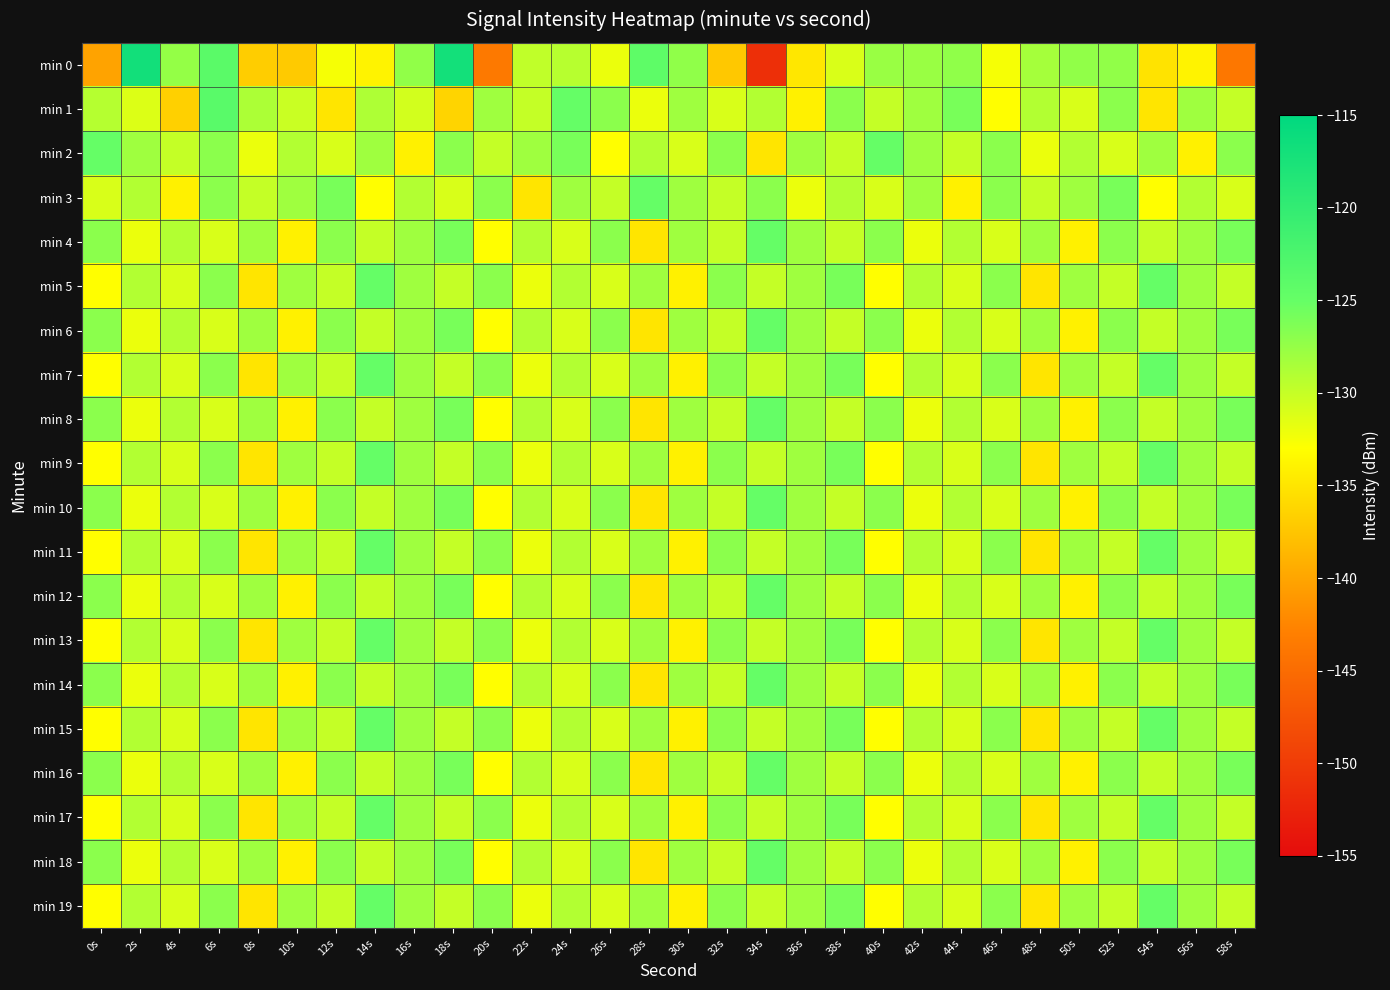

Reading left to right, what are all the values shown in this chart?

min 0: 0s=-140.2	2s=-116.8	4s=-127.5	6s=-123.8	8s=-136.9	10s=-137.2	12s=-132.6	14s=-133.9	16s=-127.3	18s=-117.0	20s=-143.6	22s=-129.7	24s=-129.2	26s=-132.0	28s=-124.3	30s=-127.2	32s=-137.3	34s=-151.4	36s=-134.8	38s=-131.1	40s=-127.7	42s=-127.7	44s=-127.2	46s=-132.5	48s=-128.3	50s=-127.3	52s=-127.3	54s=-135.2	56s=-133.9	58s=-143.8
min 1: 0s=-129.2	2s=-131.2	4s=-136.7	6s=-123.8	8s=-128.7	10s=-130.2	12s=-135.0	14s=-128.8	16s=-130.7	18s=-136.4	20s=-128.0	22s=-130.0	24s=-125.0	26s=-127.0	28s=-132.0	30s=-128.0	32s=-131.0	34s=-129.0	36s=-134.0	38s=-127.0	40s=-130.0	42s=-128.0	44s=-126.0	46s=-133.0	48s=-129.0	50s=-131.0	52s=-127.0	54s=-135.0	56s=-128.0	58s=-130.0
min 2: 0s=-125.0	2s=-128.0	4s=-130.0	6s=-127.0	8s=-132.0	10s=-129.0	12s=-131.0	14s=-128.0	16s=-134.0	18s=-127.0	20s=-130.0	22s=-128.0	24s=-126.0	26s=-133.0	28s=-129.0	30s=-131.0	32s=-127.0	34s=-135.0	36s=-128.0	38s=-130.0	40s=-125.0	42s=-128.0	44s=-130.0	46s=-127.0	48s=-132.0	50s=-129.0	52s=-131.0	54s=-128.0	56s=-134.0	58s=-127.0
min 3: 0s=-131.0	2s=-129.0	4s=-134.0	6s=-127.0	8s=-130.0	10s=-128.0	12s=-126.0	14s=-133.0	16s=-129.0	18s=-131.0	20s=-127.0	22s=-135.0	24s=-128.0	26s=-130.0	28s=-125.0	30s=-128.0	32s=-130.0	34s=-127.0	36s=-132.0	38s=-129.0	40s=-131.0	42s=-128.0	44s=-134.0	46s=-127.0	48s=-130.0	50s=-128.0	52s=-126.0	54s=-133.0	56s=-129.0	58s=-131.0
min 4: 0s=-127.0	2s=-132.0	4s=-129.0	6s=-131.0	8s=-128.0	10s=-134.0	12s=-127.0	14s=-130.0	16s=-128.0	18s=-126.0	20s=-133.0	22s=-129.0	24s=-131.0	26s=-127.0	28s=-135.0	30s=-128.0	32s=-130.0	34s=-125.0	36s=-128.0	38s=-130.0	40s=-127.0	42s=-132.0	44s=-129.0	46s=-131.0	48s=-128.0	50s=-134.0	52s=-127.0	54s=-130.0	56s=-128.0	58s=-126.0
min 5: 0s=-133.0	2s=-129.0	4s=-131.0	6s=-127.0	8s=-135.0	10s=-128.0	12s=-130.0	14s=-125.0	16s=-128.0	18s=-130.0	20s=-127.0	22s=-132.0	24s=-129.0	26s=-131.0	28s=-128.0	30s=-134.0	32s=-127.0	34s=-130.0	36s=-128.0	38s=-126.0	40s=-133.0	42s=-129.0	44s=-131.0	46s=-127.0	48s=-135.0	50s=-128.0	52s=-130.0	54s=-125.0	56s=-128.0	58s=-130.0
min 6: 0s=-127.0	2s=-132.0	4s=-129.0	6s=-131.0	8s=-128.0	10s=-134.0	12s=-127.0	14s=-130.0	16s=-128.0	18s=-126.0	20s=-133.0	22s=-129.0	24s=-131.0	26s=-127.0	28s=-135.0	30s=-128.0	32s=-130.0	34s=-125.0	36s=-128.0	38s=-130.0	40s=-127.0	42s=-132.0	44s=-129.0	46s=-131.0	48s=-128.0	50s=-134.0	52s=-127.0	54s=-130.0	56s=-128.0	58s=-126.0
min 7: 0s=-133.0	2s=-129.0	4s=-131.0	6s=-127.0	8s=-135.0	10s=-128.0	12s=-130.0	14s=-125.0	16s=-128.0	18s=-130.0	20s=-127.0	22s=-132.0	24s=-129.0	26s=-131.0	28s=-128.0	30s=-134.0	32s=-127.0	34s=-130.0	36s=-128.0	38s=-126.0	40s=-133.0	42s=-129.0	44s=-131.0	46s=-127.0	48s=-135.0	50s=-128.0	52s=-130.0	54s=-125.0	56s=-128.0	58s=-130.0
min 8: 0s=-127.0	2s=-132.0	4s=-129.0	6s=-131.0	8s=-128.0	10s=-134.0	12s=-127.0	14s=-130.0	16s=-128.0	18s=-126.0	20s=-133.0	22s=-129.0	24s=-131.0	26s=-127.0	28s=-135.0	30s=-128.0	32s=-130.0	34s=-125.0	36s=-128.0	38s=-130.0	40s=-127.0	42s=-132.0	44s=-129.0	46s=-131.0	48s=-128.0	50s=-134.0	52s=-127.0	54s=-130.0	56s=-128.0	58s=-126.0
min 9: 0s=-133.0	2s=-129.0	4s=-131.0	6s=-127.0	8s=-135.0	10s=-128.0	12s=-130.0	14s=-125.0	16s=-128.0	18s=-130.0	20s=-127.0	22s=-132.0	24s=-129.0	26s=-131.0	28s=-128.0	30s=-134.0	32s=-127.0	34s=-130.0	36s=-128.0	38s=-126.0	40s=-133.0	42s=-129.0	44s=-131.0	46s=-127.0	48s=-135.0	50s=-128.0	52s=-130.0	54s=-125.0	56s=-128.0	58s=-130.0
min 10: 0s=-127.0	2s=-132.0	4s=-129.0	6s=-131.0	8s=-128.0	10s=-134.0	12s=-127.0	14s=-130.0	16s=-128.0	18s=-126.0	20s=-133.0	22s=-129.0	24s=-131.0	26s=-127.0	28s=-135.0	30s=-128.0	32s=-130.0	34s=-125.0	36s=-128.0	38s=-130.0	40s=-127.0	42s=-132.0	44s=-129.0	46s=-131.0	48s=-128.0	50s=-134.0	52s=-127.0	54s=-130.0	56s=-128.0	58s=-126.0
min 11: 0s=-133.0	2s=-129.0	4s=-131.0	6s=-127.0	8s=-135.0	10s=-128.0	12s=-130.0	14s=-125.0	16s=-128.0	18s=-130.0	20s=-127.0	22s=-132.0	24s=-129.0	26s=-131.0	28s=-128.0	30s=-134.0	32s=-127.0	34s=-130.0	36s=-128.0	38s=-126.0	40s=-133.0	42s=-129.0	44s=-131.0	46s=-127.0	48s=-135.0	50s=-128.0	52s=-130.0	54s=-125.0	56s=-128.0	58s=-130.0
min 12: 0s=-127.0	2s=-132.0	4s=-129.0	6s=-131.0	8s=-128.0	10s=-134.0	12s=-127.0	14s=-130.0	16s=-128.0	18s=-126.0	20s=-133.0	22s=-129.0	24s=-131.0	26s=-127.0	28s=-135.0	30s=-128.0	32s=-130.0	34s=-125.0	36s=-128.0	38s=-130.0	40s=-127.0	42s=-132.0	44s=-129.0	46s=-131.0	48s=-128.0	50s=-134.0	52s=-127.0	54s=-130.0	56s=-128.0	58s=-126.0
min 13: 0s=-133.0	2s=-129.0	4s=-131.0	6s=-127.0	8s=-135.0	10s=-128.0	12s=-130.0	14s=-125.0	16s=-128.0	18s=-130.0	20s=-127.0	22s=-132.0	24s=-129.0	26s=-131.0	28s=-128.0	30s=-134.0	32s=-127.0	34s=-130.0	36s=-128.0	38s=-126.0	40s=-133.0	42s=-129.0	44s=-131.0	46s=-127.0	48s=-135.0	50s=-128.0	52s=-130.0	54s=-125.0	56s=-128.0	58s=-130.0
min 14: 0s=-127.0	2s=-132.0	4s=-129.0	6s=-131.0	8s=-128.0	10s=-134.0	12s=-127.0	14s=-130.0	16s=-128.0	18s=-126.0	20s=-133.0	22s=-129.0	24s=-131.0	26s=-127.0	28s=-135.0	30s=-128.0	32s=-130.0	34s=-125.0	36s=-128.0	38s=-130.0	40s=-127.0	42s=-132.0	44s=-129.0	46s=-131.0	48s=-128.0	50s=-134.0	52s=-127.0	54s=-130.0	56s=-128.0	58s=-126.0
min 15: 0s=-133.0	2s=-129.0	4s=-131.0	6s=-127.0	8s=-135.0	10s=-128.0	12s=-130.0	14s=-125.0	16s=-128.0	18s=-130.0	20s=-127.0	22s=-132.0	24s=-129.0	26s=-131.0	28s=-128.0	30s=-134.0	32s=-127.0	34s=-130.0	36s=-128.0	38s=-126.0	40s=-133.0	42s=-129.0	44s=-131.0	46s=-127.0	48s=-135.0	50s=-128.0	52s=-130.0	54s=-125.0	56s=-128.0	58s=-130.0
min 16: 0s=-127.0	2s=-132.0	4s=-129.0	6s=-131.0	8s=-128.0	10s=-134.0	12s=-127.0	14s=-130.0	16s=-128.0	18s=-126.0	20s=-133.0	22s=-129.0	24s=-131.0	26s=-127.0	28s=-135.0	30s=-128.0	32s=-130.0	34s=-125.0	36s=-128.0	38s=-130.0	40s=-127.0	42s=-132.0	44s=-129.0	46s=-131.0	48s=-128.0	50s=-134.0	52s=-127.0	54s=-130.0	56s=-128.0	58s=-126.0
min 17: 0s=-133.0	2s=-129.0	4s=-131.0	6s=-127.0	8s=-135.0	10s=-128.0	12s=-130.0	14s=-125.0	16s=-128.0	18s=-130.0	20s=-127.0	22s=-132.0	24s=-129.0	26s=-131.0	28s=-128.0	30s=-134.0	32s=-127.0	34s=-130.0	36s=-128.0	38s=-126.0	40s=-133.0	42s=-129.0	44s=-131.0	46s=-127.0	48s=-135.0	50s=-128.0	52s=-130.0	54s=-125.0	56s=-128.0	58s=-130.0
min 18: 0s=-127.0	2s=-132.0	4s=-129.0	6s=-131.0	8s=-128.0	10s=-134.0	12s=-127.0	14s=-130.0	16s=-128.0	18s=-126.0	20s=-133.0	22s=-129.0	24s=-131.0	26s=-127.0	28s=-135.0	30s=-128.0	32s=-130.0	34s=-125.0	36s=-128.0	38s=-130.0	40s=-127.0	42s=-132.0	44s=-129.0	46s=-131.0	48s=-128.0	50s=-134.0	52s=-127.0	54s=-130.0	56s=-128.0	58s=-126.0
min 19: 0s=-133.0	2s=-129.0	4s=-131.0	6s=-127.0	8s=-135.0	10s=-128.0	12s=-130.0	14s=-125.0	16s=-128.0	18s=-130.0	20s=-127.0	22s=-132.0	24s=-129.0	26s=-131.0	28s=-128.0	30s=-134.0	32s=-127.0	34s=-130.0	36s=-128.0	38s=-126.0	40s=-133.0	42s=-129.0	44s=-131.0	46s=-127.0	48s=-135.0	50s=-128.0	52s=-130.0	54s=-125.0	56s=-128.0	58s=-130.0